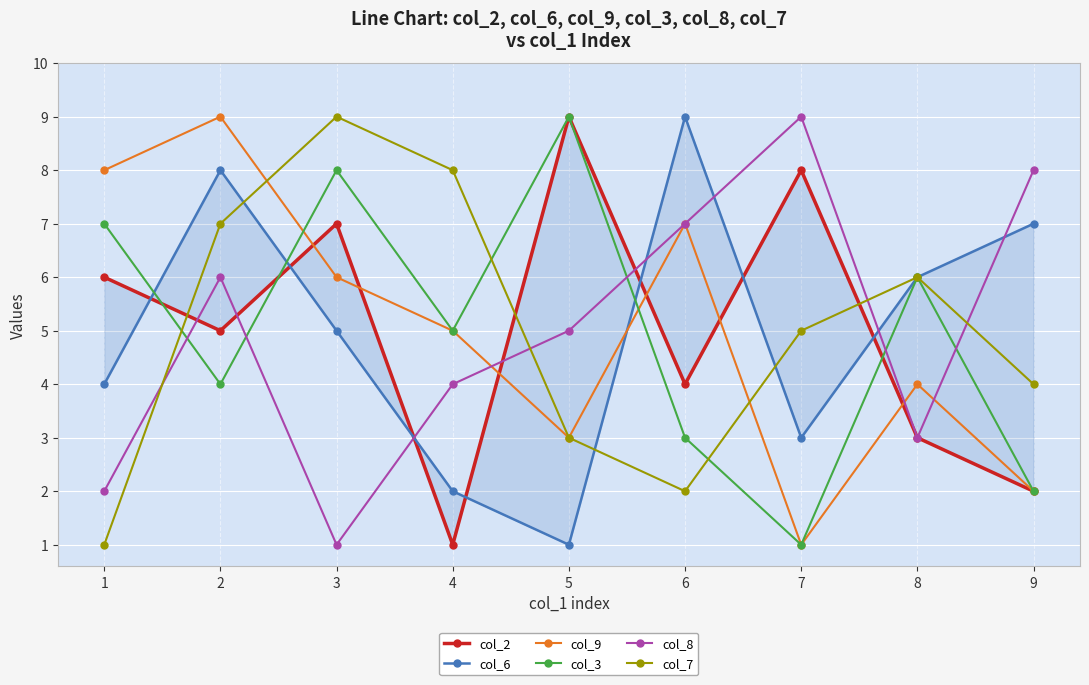

After their last crossing, which series has the higher values: col_2 or col_3?

col_3